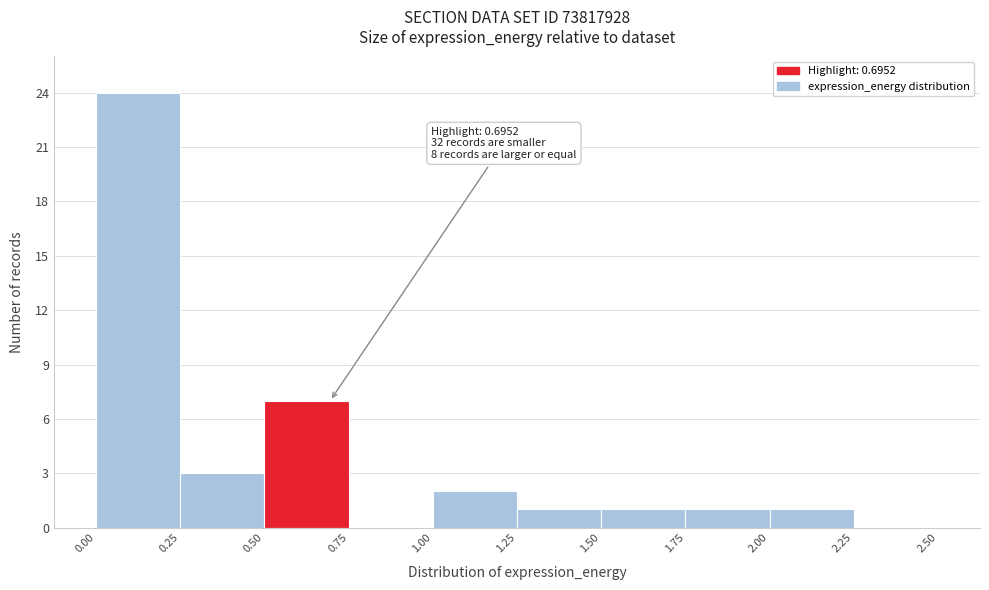

Which range on the x-axis has the tallest bar?

0.00 to 0.25